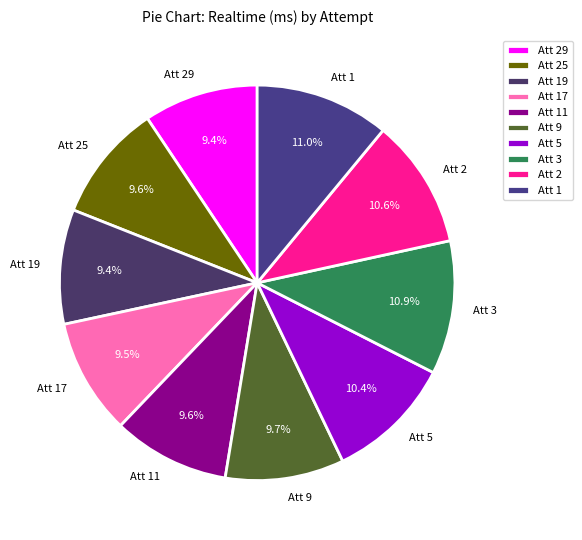

What portion of the pie excludes Att 9?

90.3%